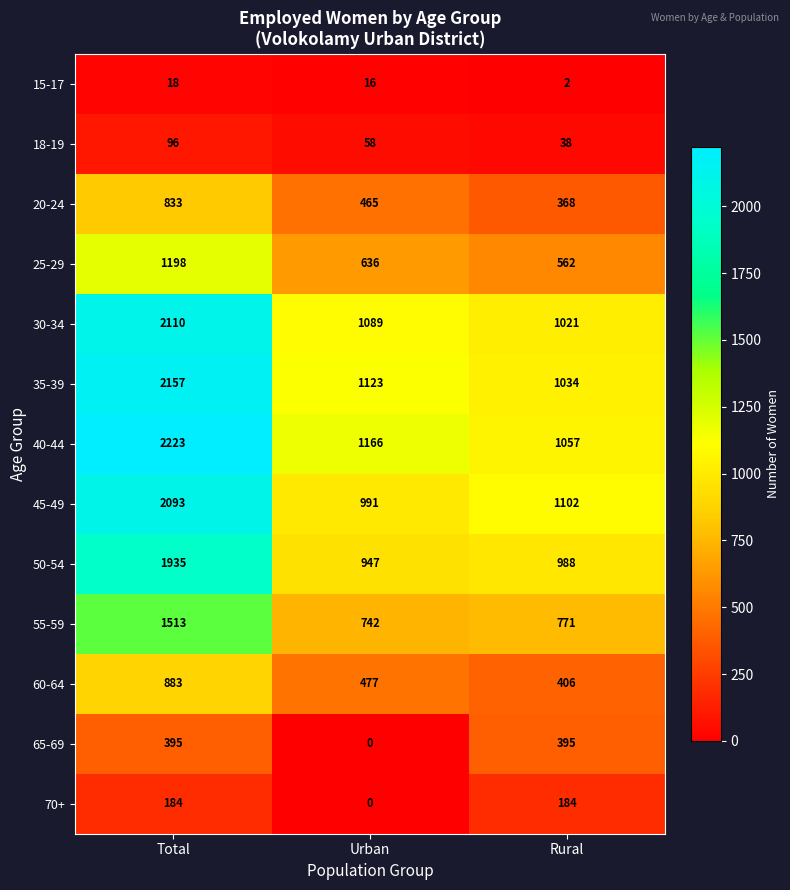

Which series has the largest range (max minus min)?

40-44